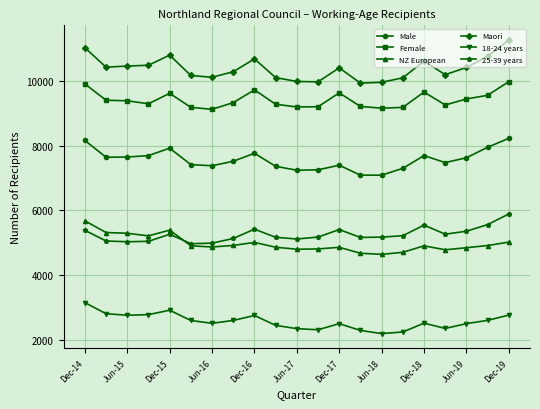

What is the value of the Maori point at the 14th from the left?

9924